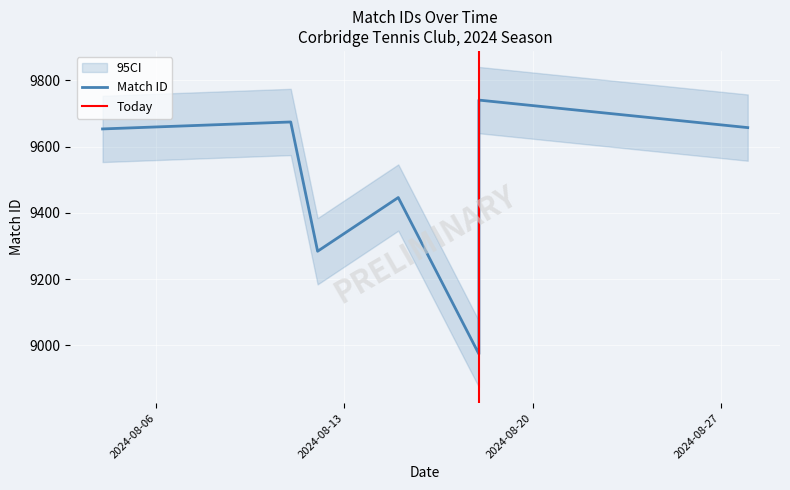

What is the change in value from 2024-08-04 to 2024-08-15?

-207